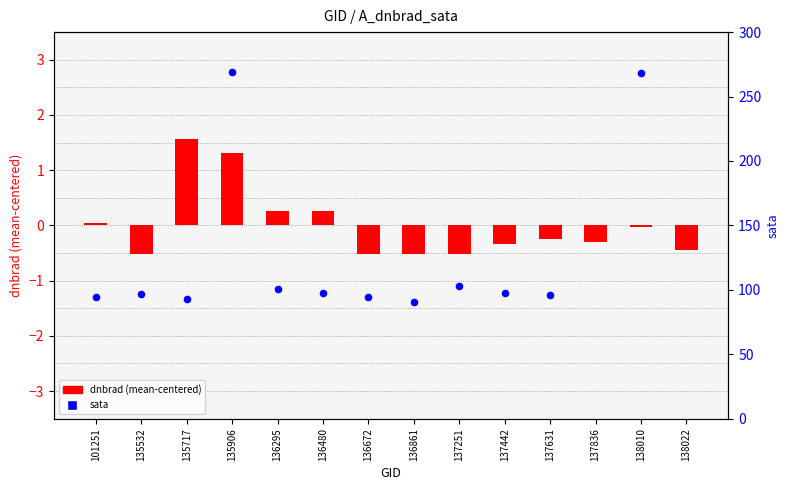

Which series has the largest total across all categories?

sata